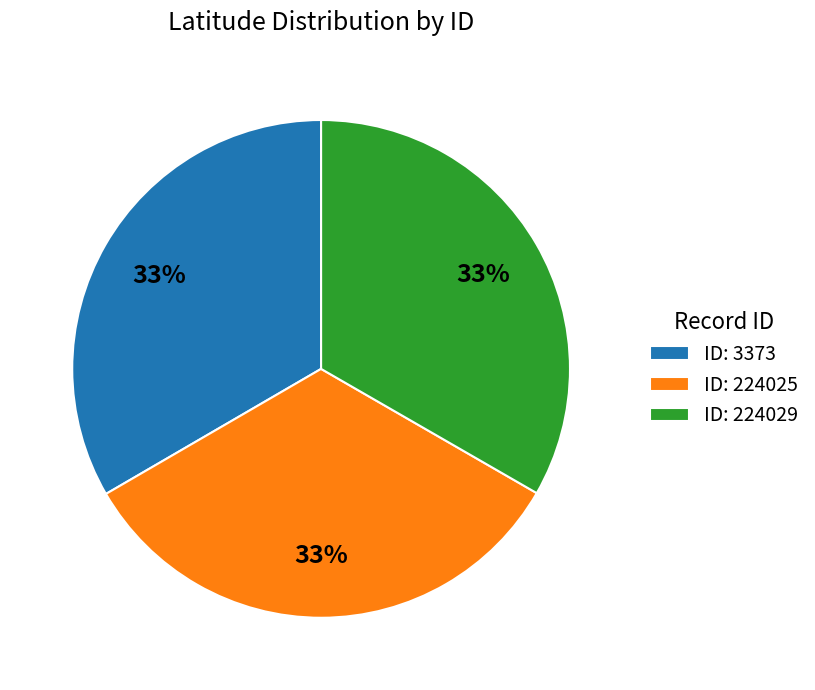

The ID: 3373 slice represents 41% of the pie. True or false?

False